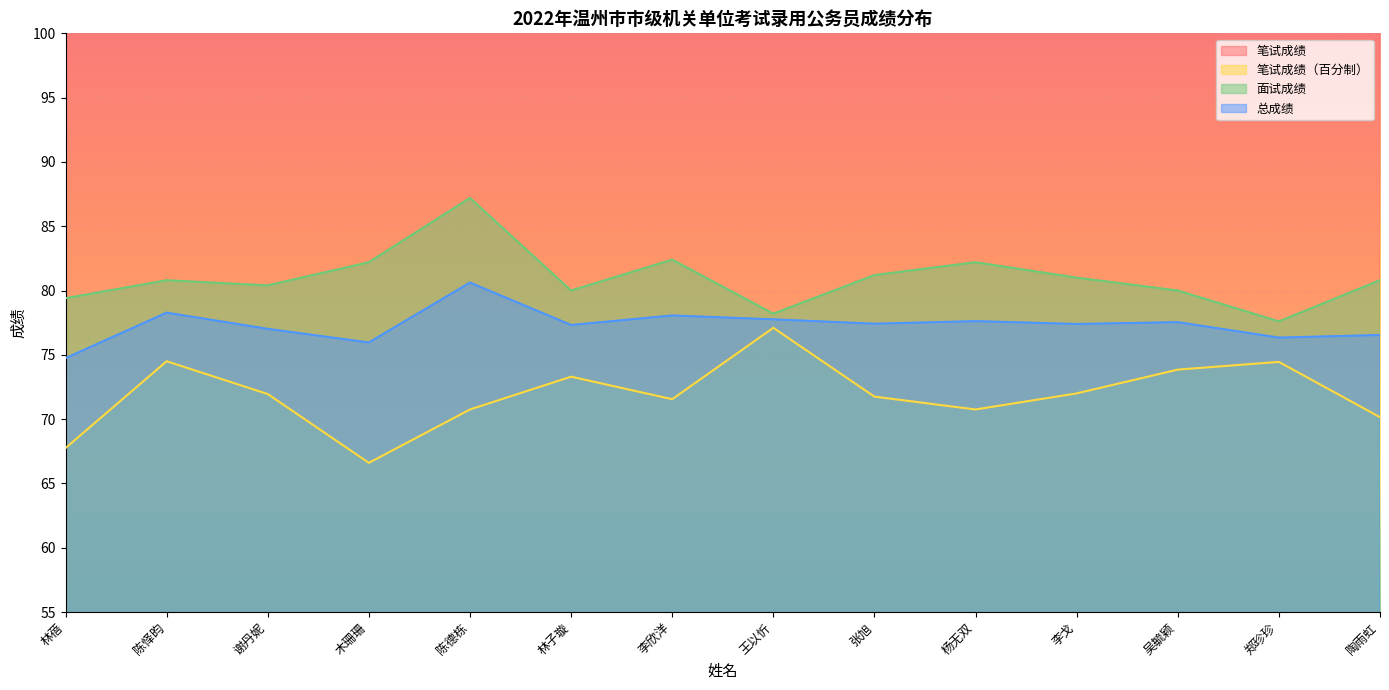

What is the spread (max minus min) of values at 林蓓?

67.8